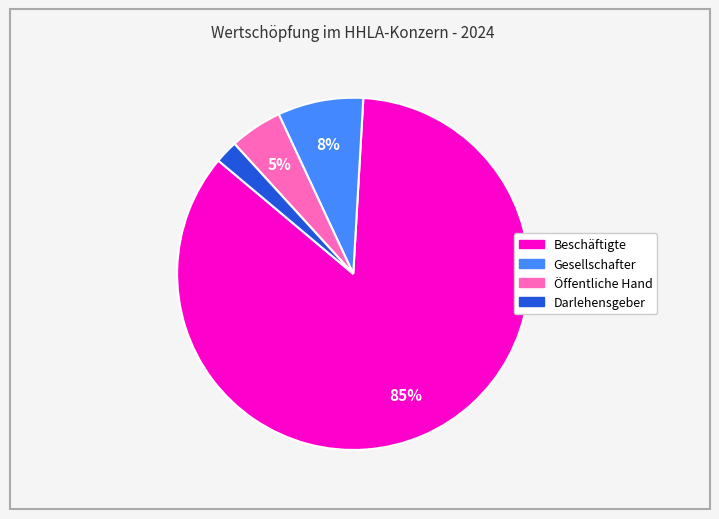

What is the smallest slice in the pie chart?

Darlehensgeber